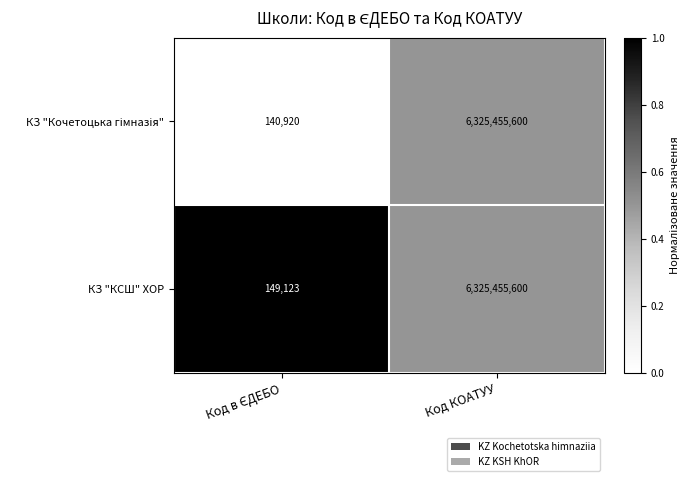

Which series has the largest total across all categories?

КЗ "КСШ" ХОР